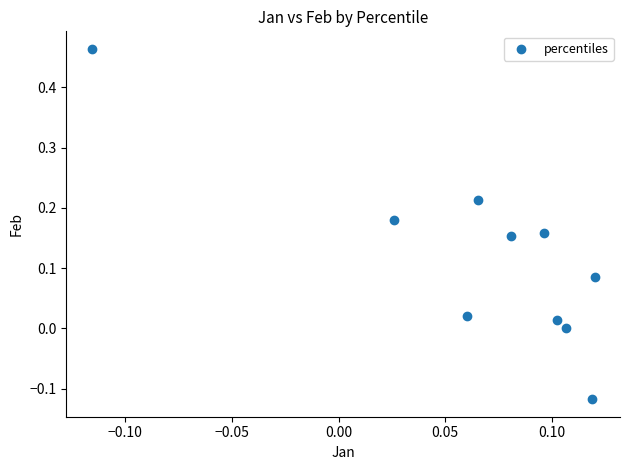

What is the range of Y values (max minus min)?

0.6